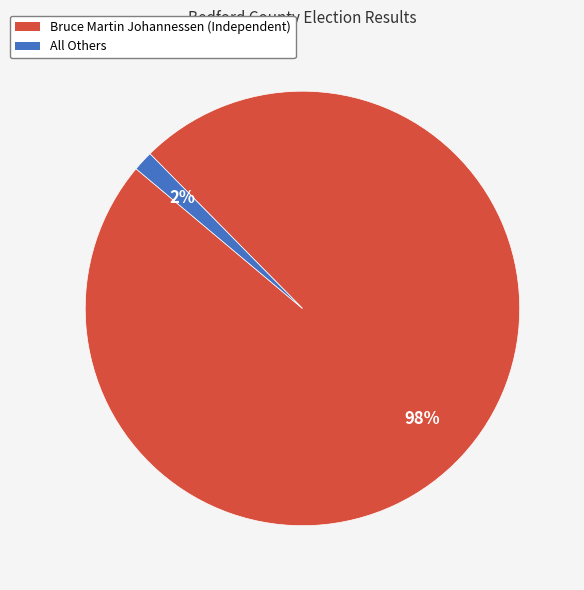

Do Bruce Martin Johannessen (Independent) and All Others together represent more than half of the pie?

Yes